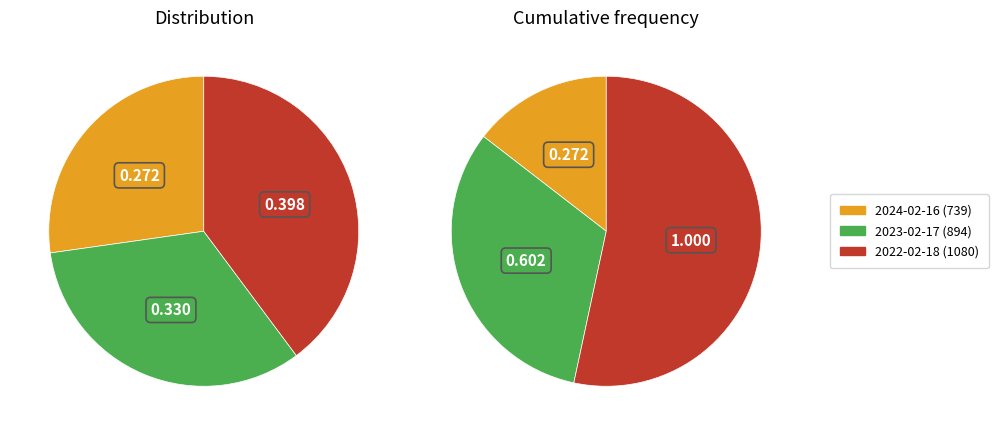

What portion of the pie excludes 2023-02-17 (894)?

67.0%